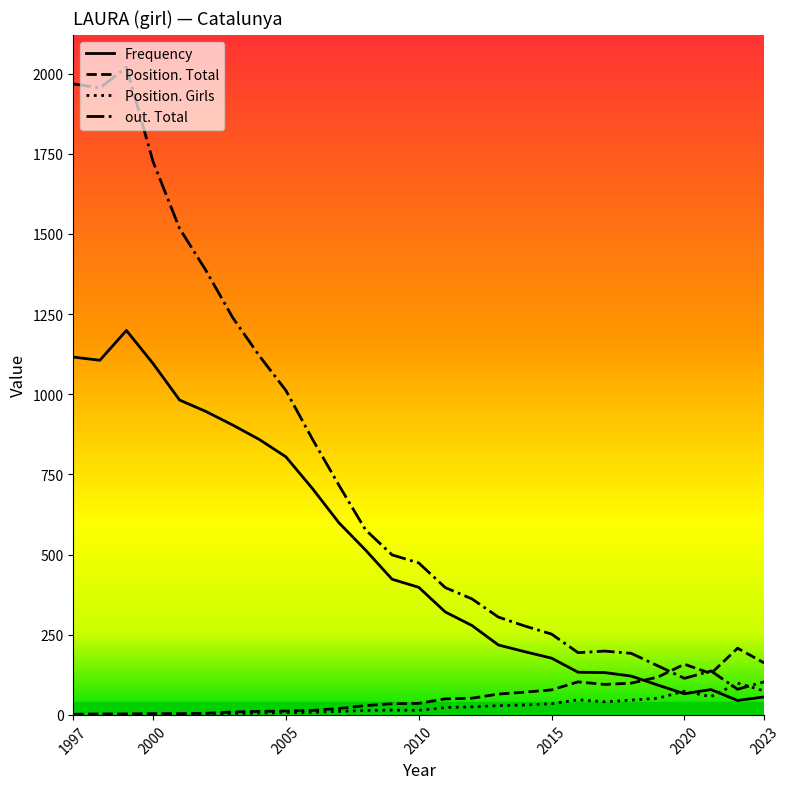

What is the maximum value shown in the chart?

2020